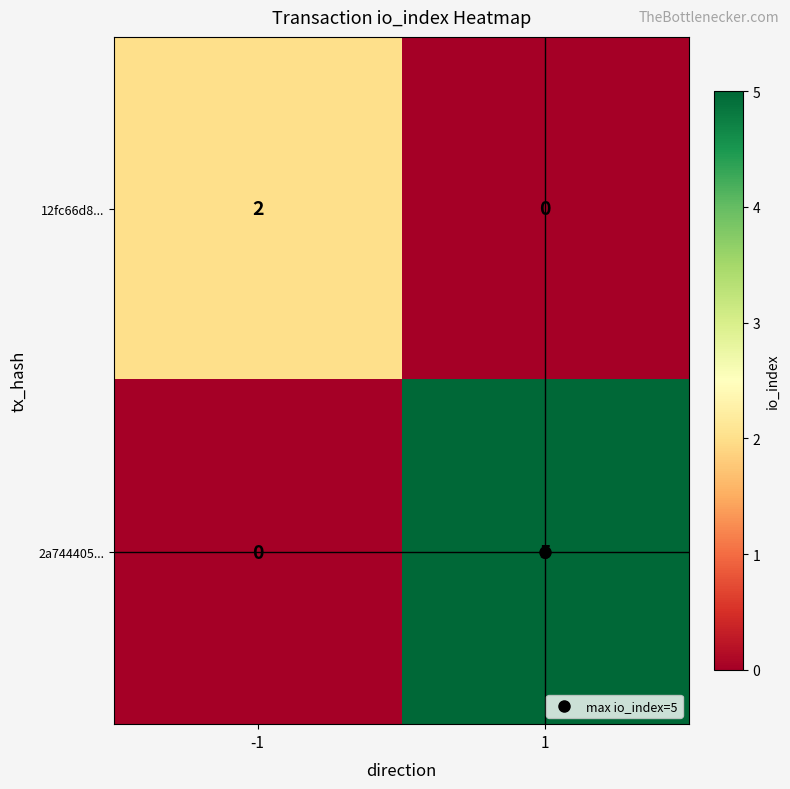

What is the difference between the maximum and minimum values in the 2a744405... series?

5